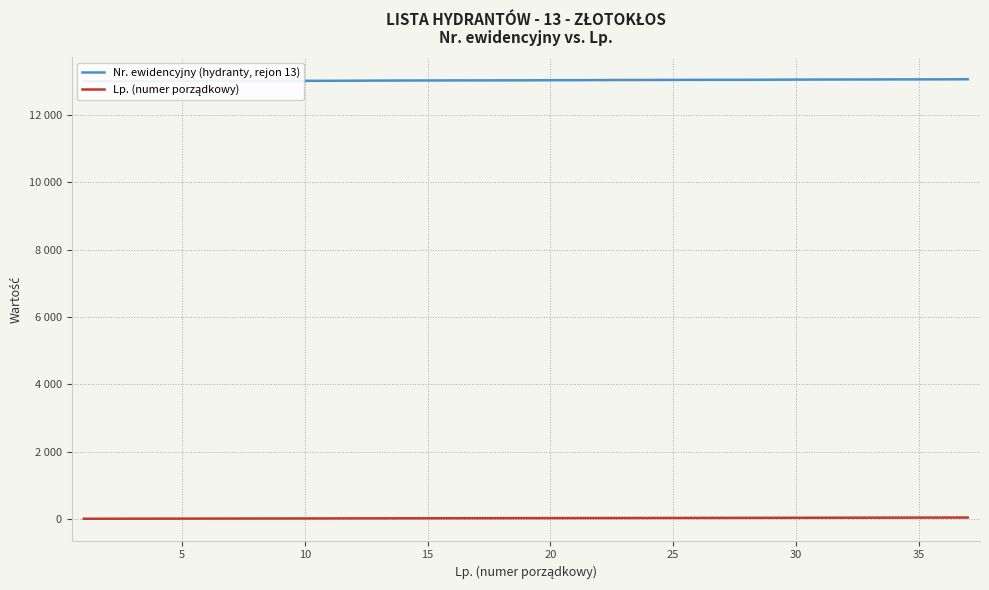

What are all the series names shown in the legend?

Nr. ewidencyjny (hydranty, rejon 13), Lp. (numer porządkowy)